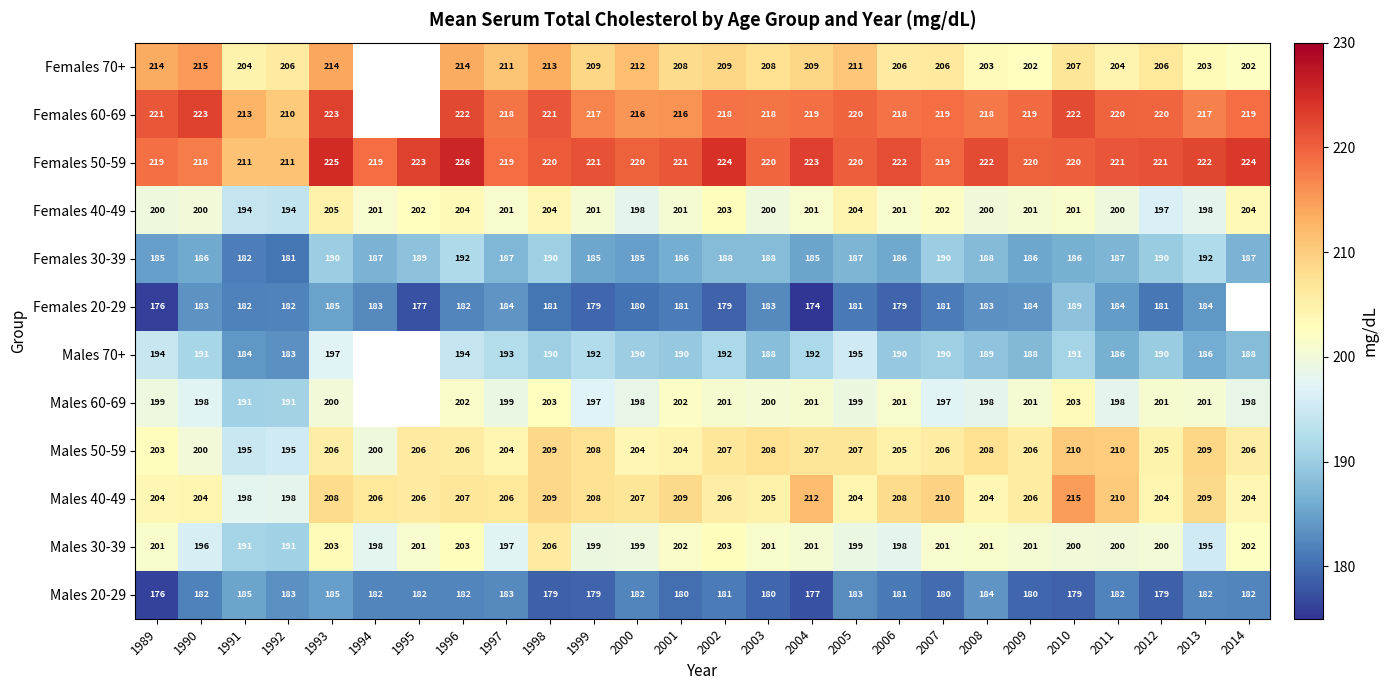

What is the difference between the maximum and minimum values in the Males 20-29 series?

9.0